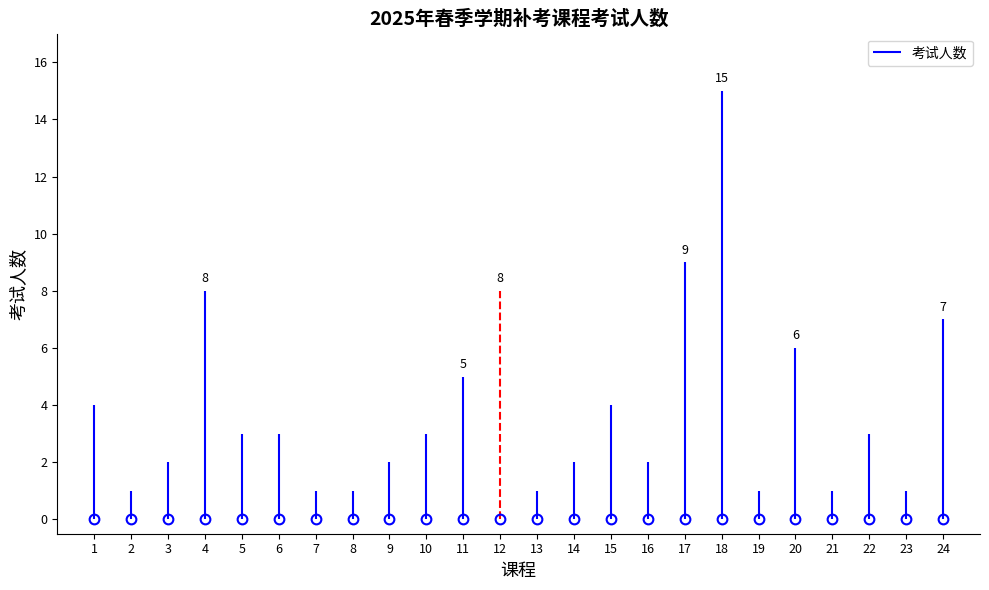

How many points are higher than both their immediate neighbors (excluding endpoints)?

6